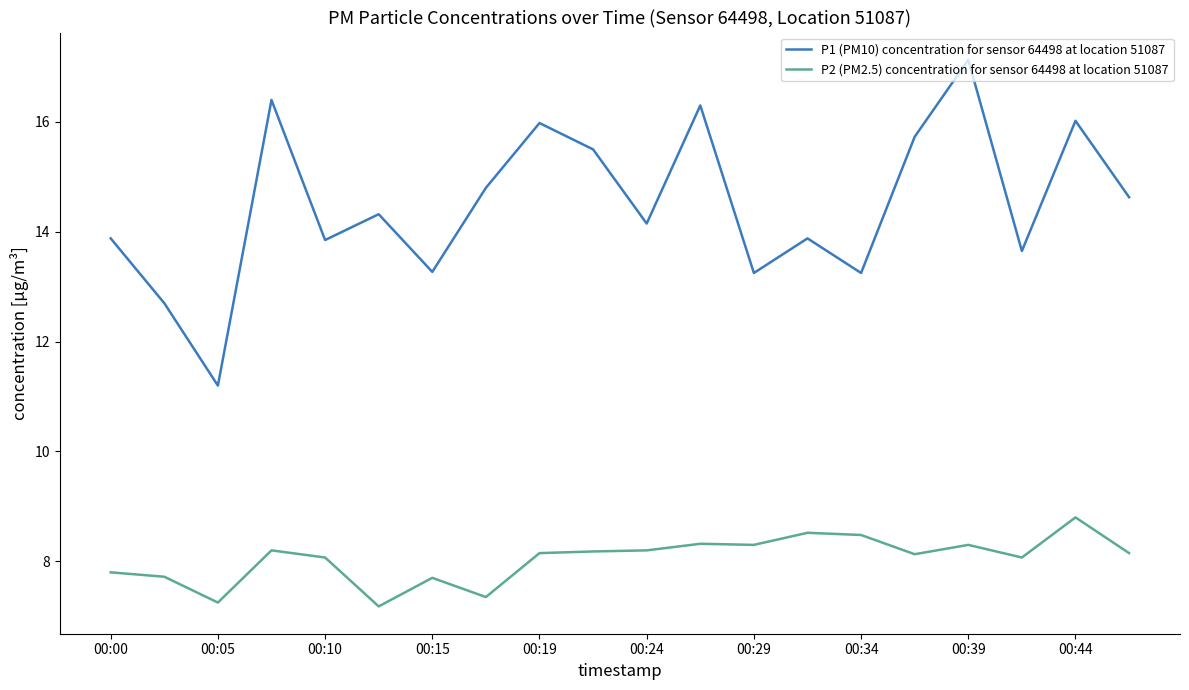

What is the smallest value displayed?

7.2